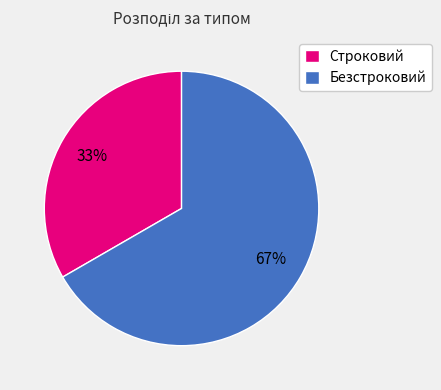

Which slice is the smallest?

Строковий